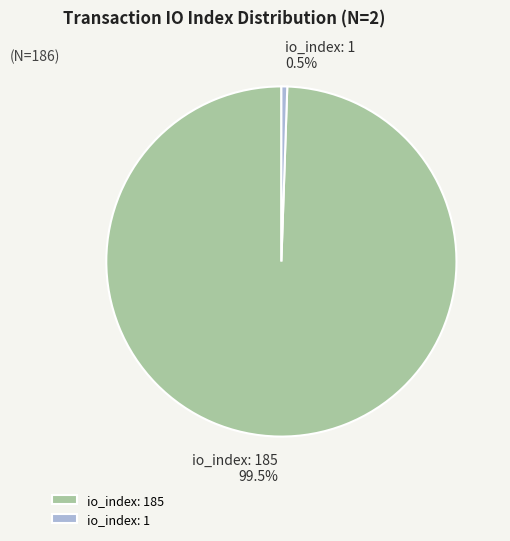

Which category has the smallest portion of the pie?

io_index: 1